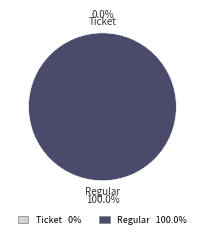

How many slices are in this pie chart?

2